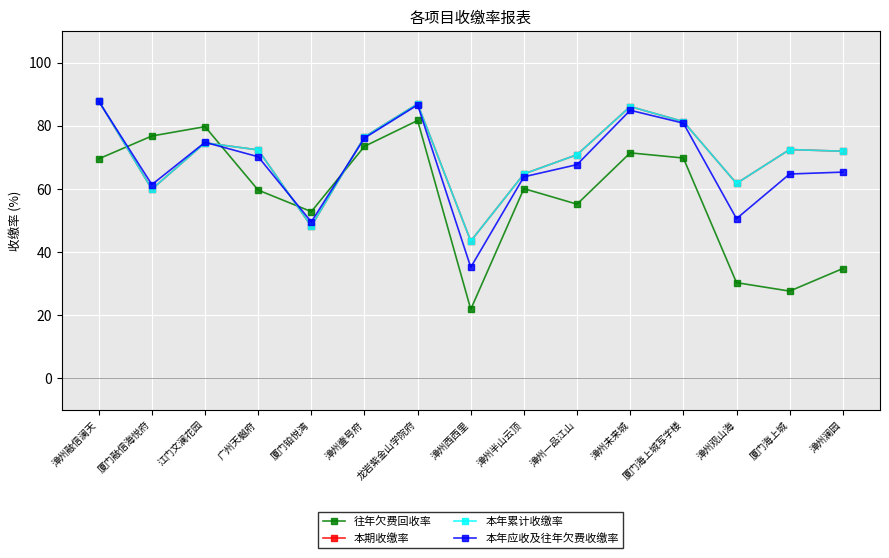

Reading left to right, list all the values displayed in this chart.

往年欠费回收率: 69.5	76.7	79.7	59.6	52.8	73.5	81.6	21.8	60.0	55.1	71.4	69.8	30.2	27.6	34.7
本期收缴率: 87.9	59.9	74.6	72.3	48.1	76.5	86.9	43.4	64.7	70.8	86.1	81.3	61.7	72.4	71.9
本年累计收缴率: 87.9	59.9	74.6	72.3	48.1	76.5	86.9	43.4	64.7	70.8	86.1	81.3	61.7	72.4	71.9
本年应收及往年欠费收缴率: 87.7	61.3	74.7	70.2	49.5	76.1	86.6	35.1	63.8	67.7	84.9	80.8	50.5	64.7	65.3